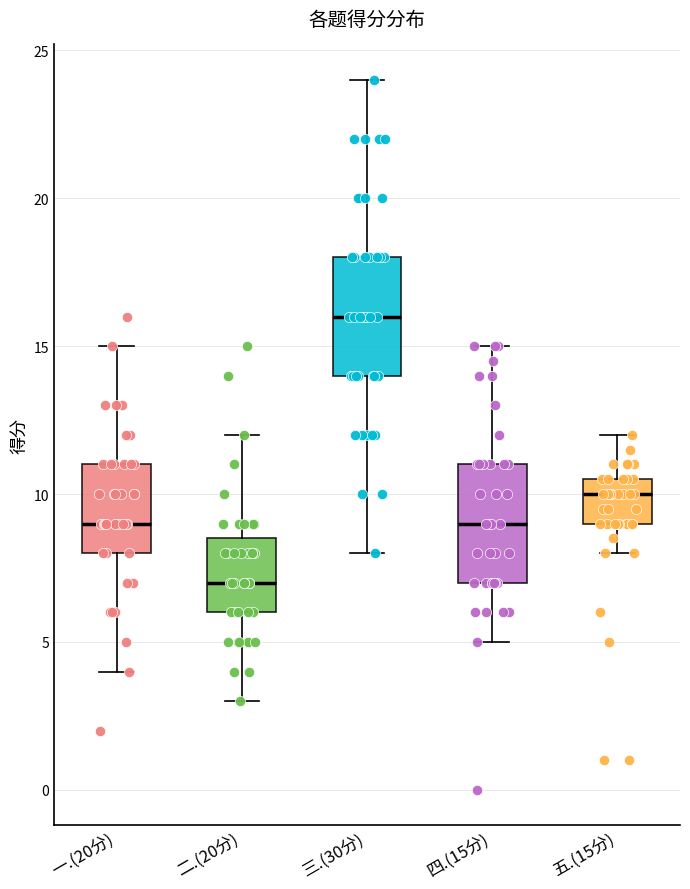

Which box's median line is the lowest?

二.(20分)